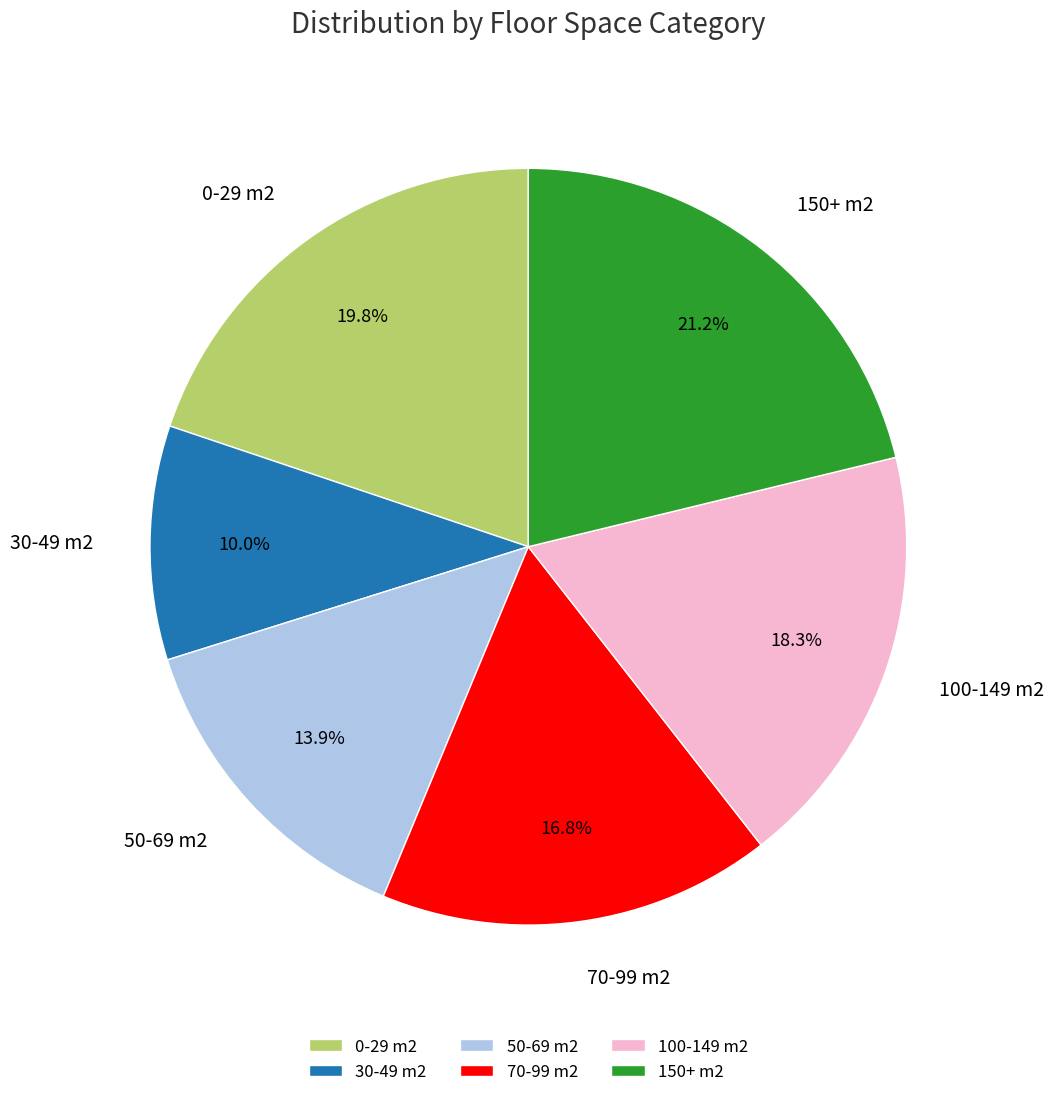

What is the largest slice in the pie chart?

150+ m2